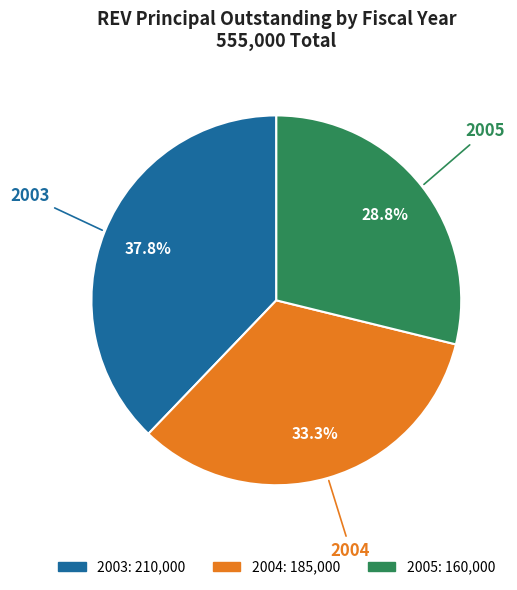

Which slice is the smallest?

2005